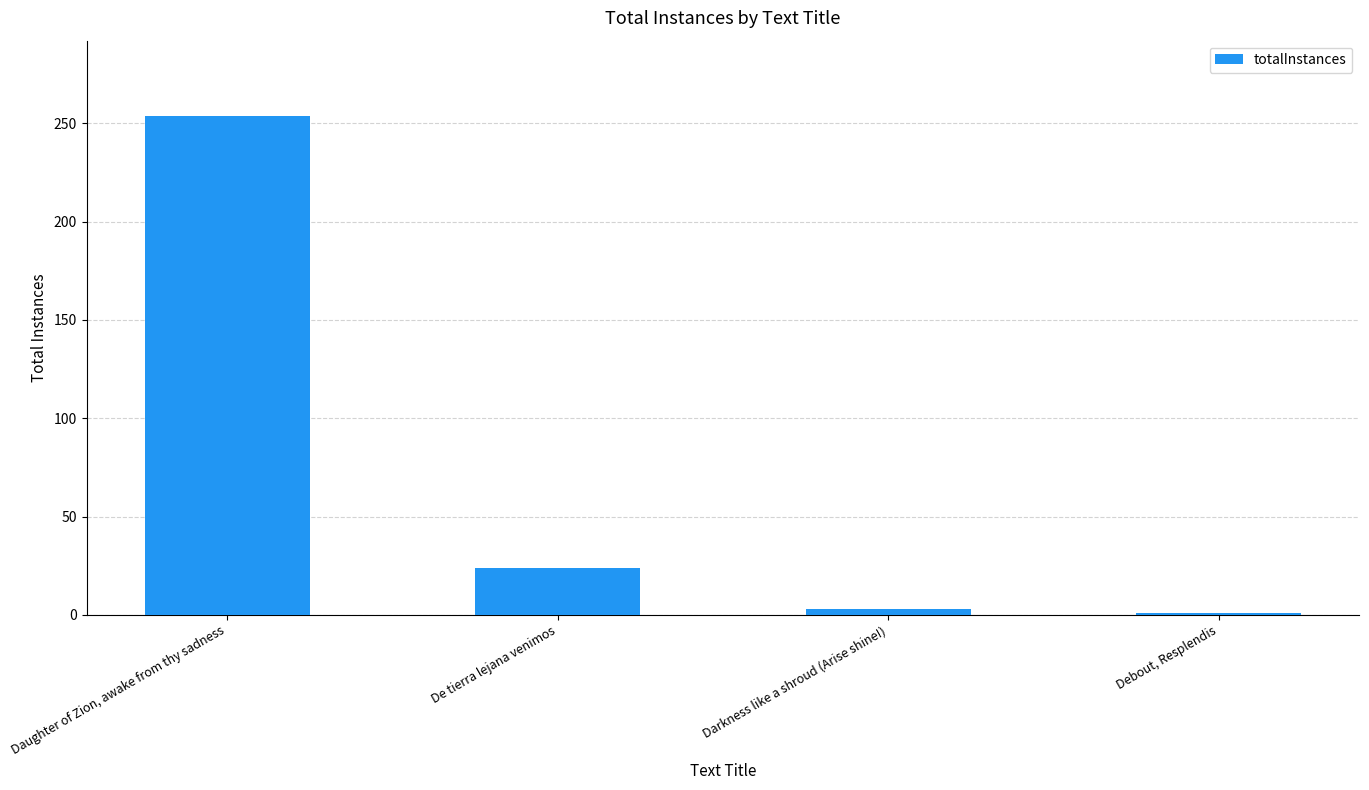

What is the difference between the maximum and minimum values?

253